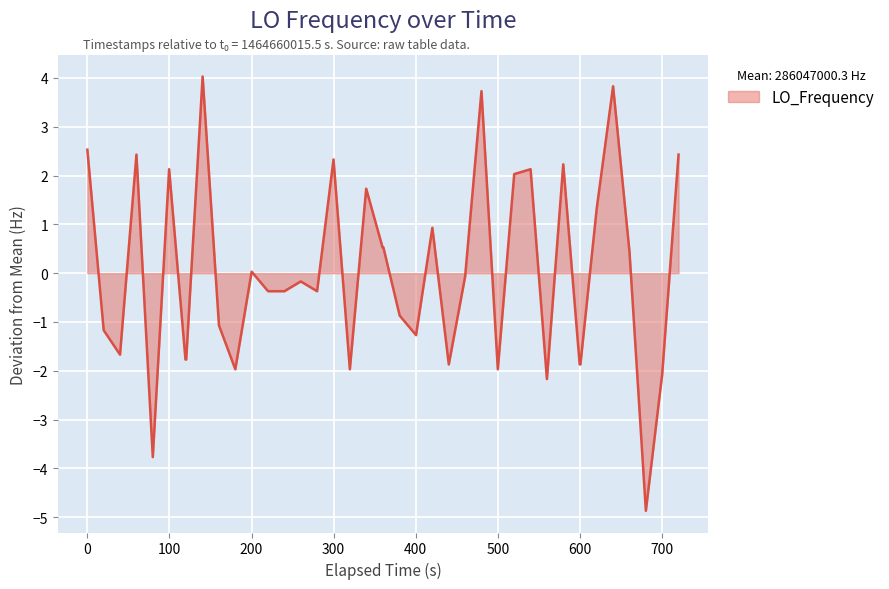

What is the difference between the maximum and minimum values?

8.9